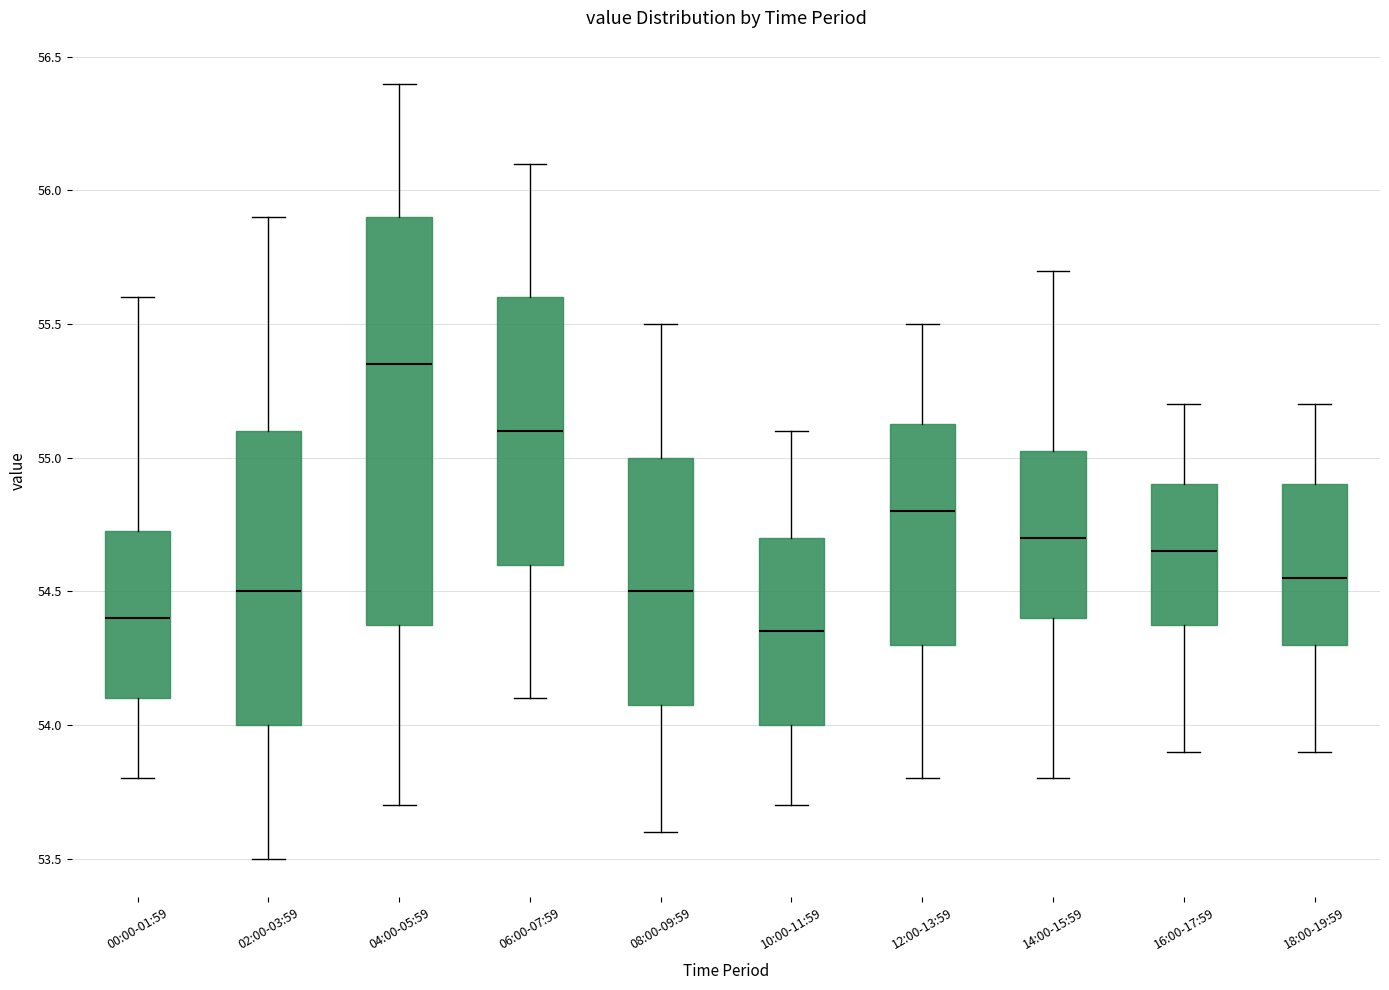

Which box's median line is the highest?

04:00-05:59